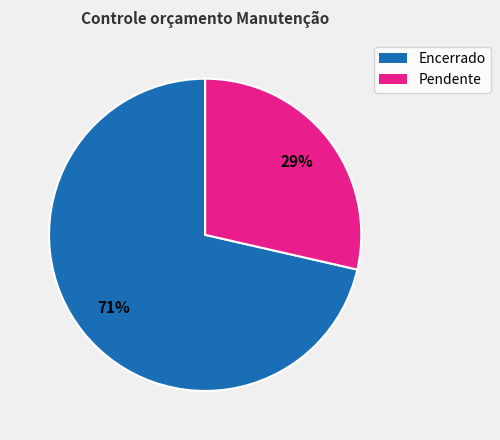

To the nearest percent, what is the average slice percentage?

50%